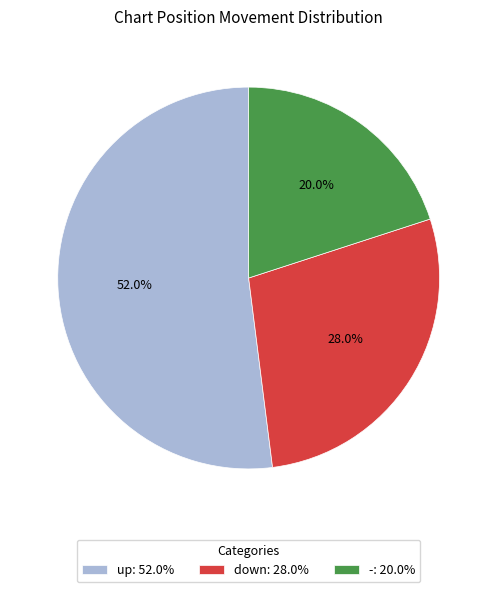

What is the ratio of the value at up: 52.0% to the value at down: 28.0%?

1.9